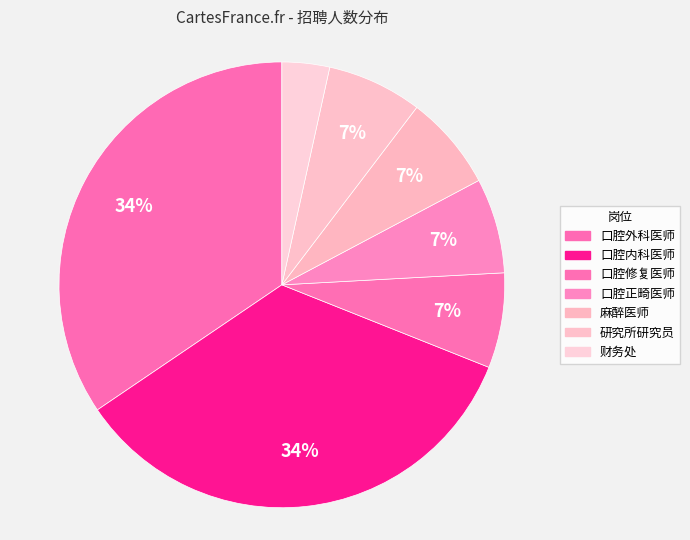

The 麻醉医师 slice represents 7% of the pie. True or false?

True